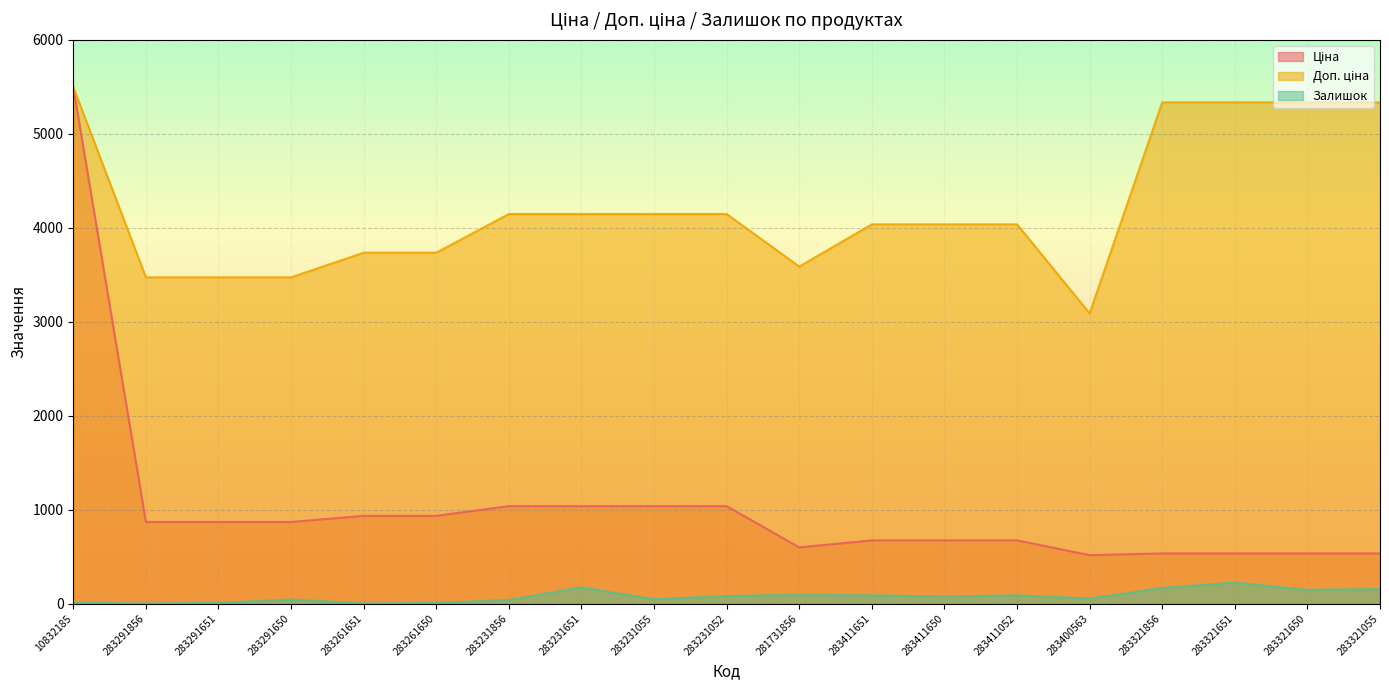

Which label corresponds to the largest value in the chart?

10832185